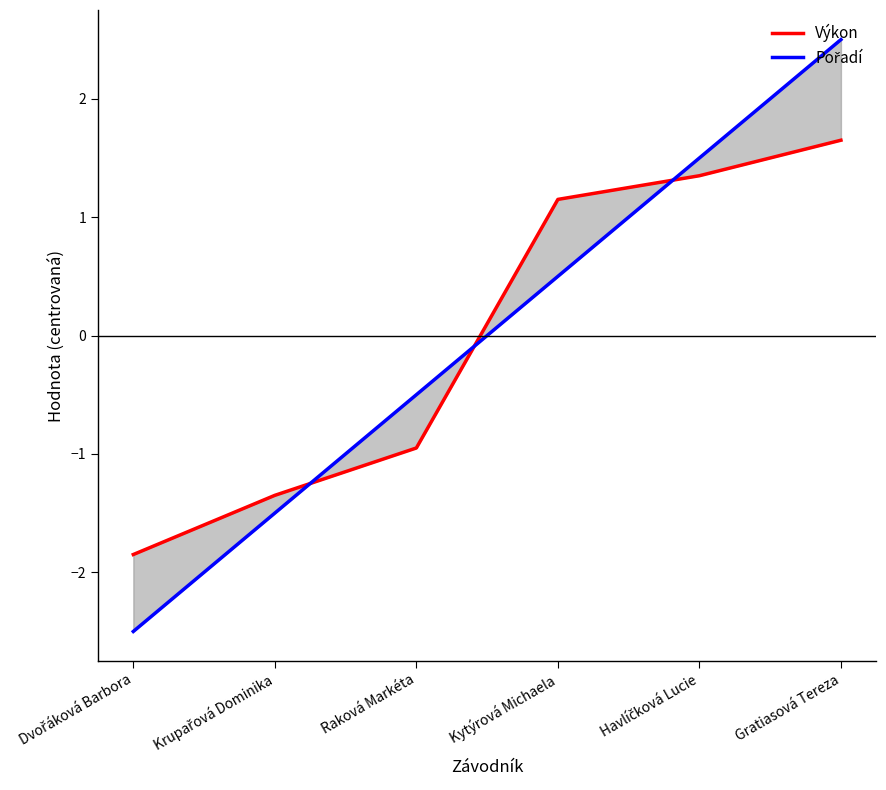

True or false: Výkon has a value of 1.1 at Kytýrová Michaela.

True